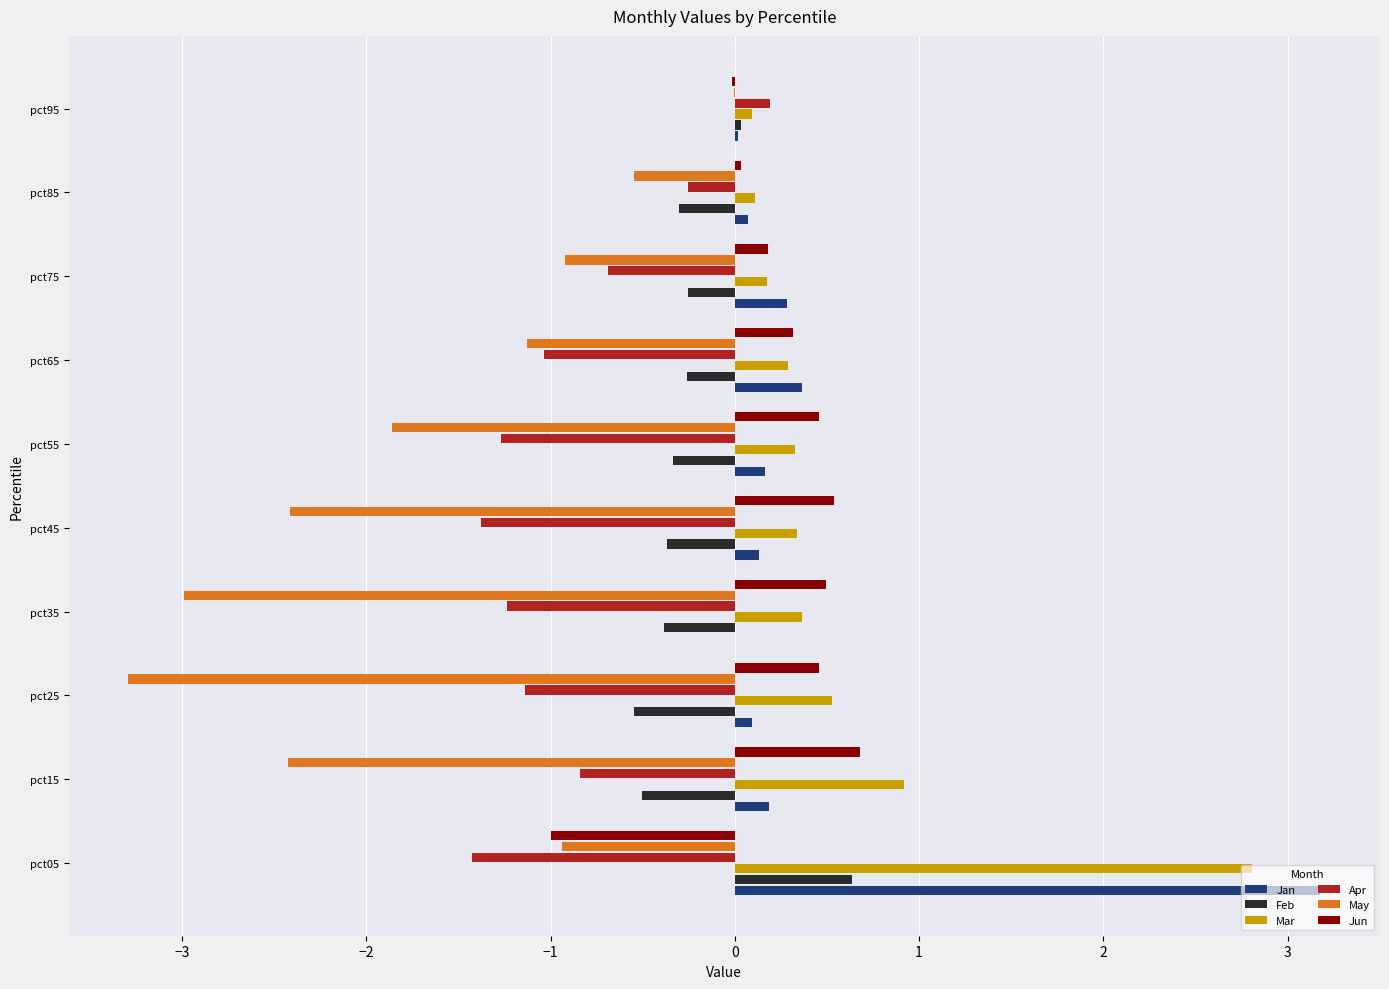

What is the sum of all May values?

-16.5